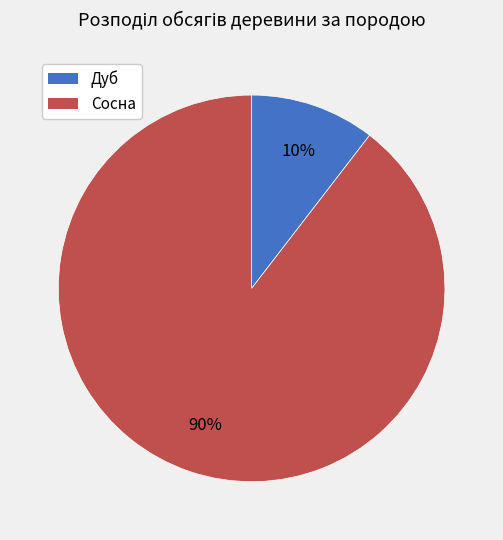

To the nearest percent, what is the average slice percentage?

50%